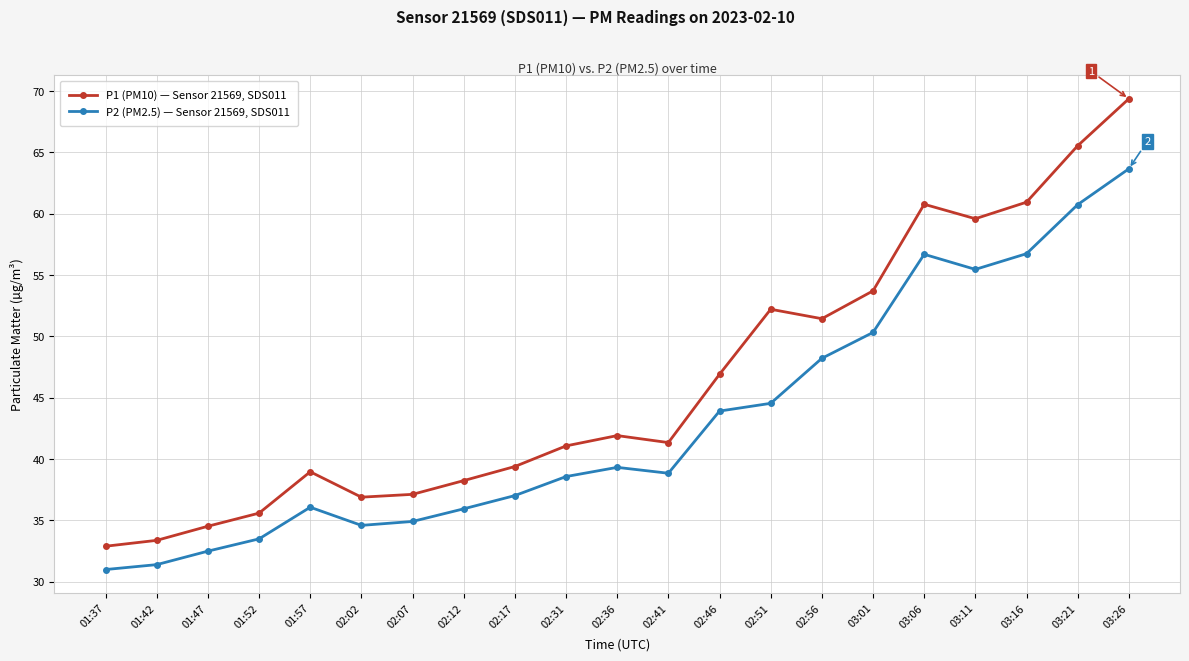

Which category has the lowest value in the P2 (PM2.5) — Sensor 21569, SDS011 series?

01:37